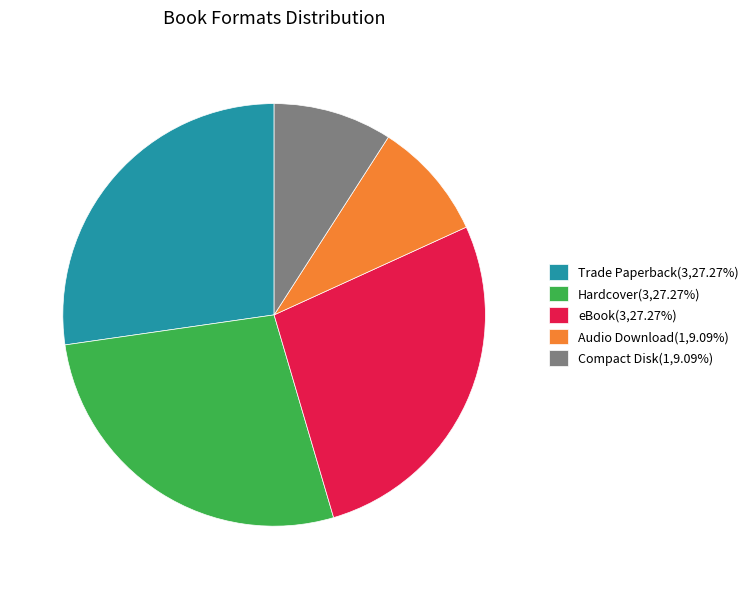

Is the sum of Compact Disk(1,9.09%) and eBook(3,27.27%) greater than half?

No